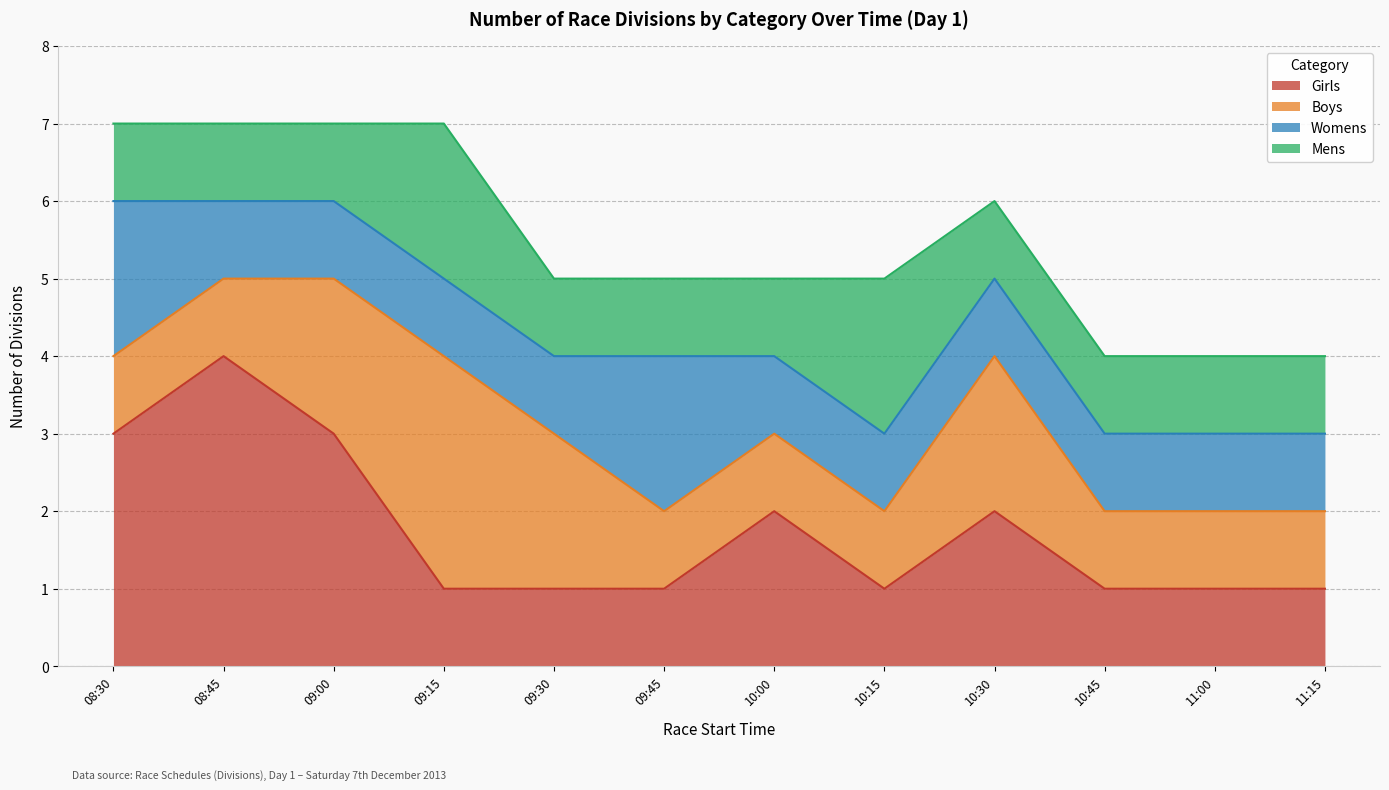

Which has a higher value, 08:30 or 10:30?

08:30